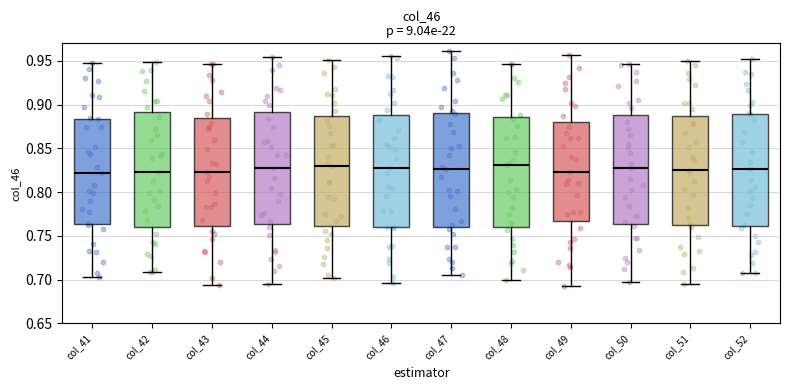

Reading left to right, transcribe this box plot: for each box, give where its median line is, the range the box spans, and where its two whiskers end, as read against the y-axis. The values are not printed on the chart, so give them approximately, as read against the axis.

col_41: median 0.820, box 0.765 to 0.885, whiskers 0.700 to 0.945
col_42: median 0.825, box 0.760 to 0.890, whiskers 0.710 to 0.950
col_43: median 0.825, box 0.760 to 0.885, whiskers 0.695 to 0.945
col_44: median 0.825, box 0.765 to 0.890, whiskers 0.695 to 0.955
col_45: median 0.830, box 0.760 to 0.885, whiskers 0.700 to 0.950
col_46: median 0.825, box 0.760 to 0.890, whiskers 0.695 to 0.955
col_47: median 0.825, box 0.760 to 0.890, whiskers 0.705 to 0.960
col_48: median 0.830, box 0.760 to 0.885, whiskers 0.700 to 0.945
col_49: median 0.825, box 0.765 to 0.880, whiskers 0.695 to 0.955
col_50: median 0.825, box 0.765 to 0.890, whiskers 0.695 to 0.945
col_51: median 0.825, box 0.760 to 0.885, whiskers 0.695 to 0.950
col_52: median 0.825, box 0.760 to 0.890, whiskers 0.710 to 0.955